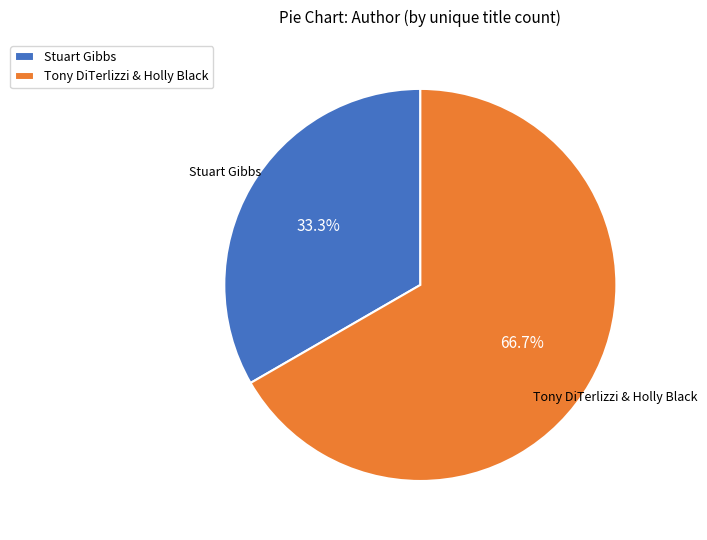

Which category has the biggest portion of the pie?

Tony DiTerlizzi & Holly Black